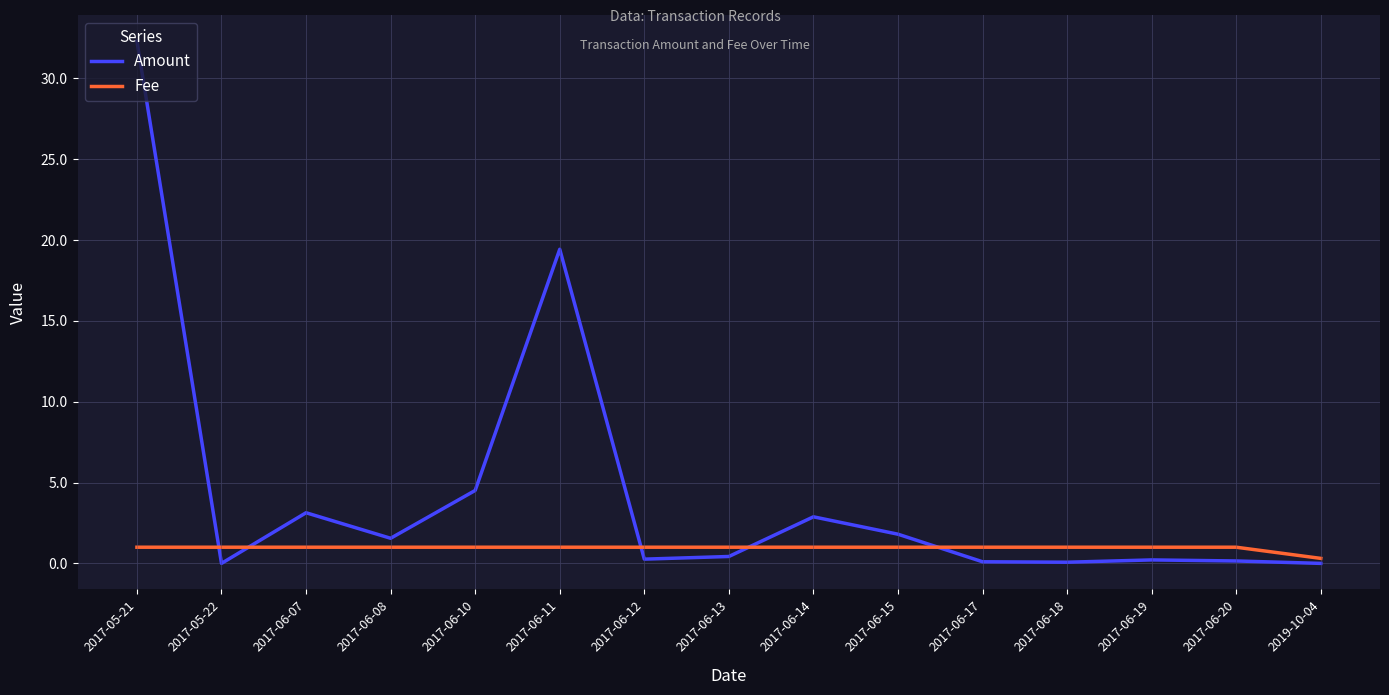

What is the maximum value for Amount?

32.3